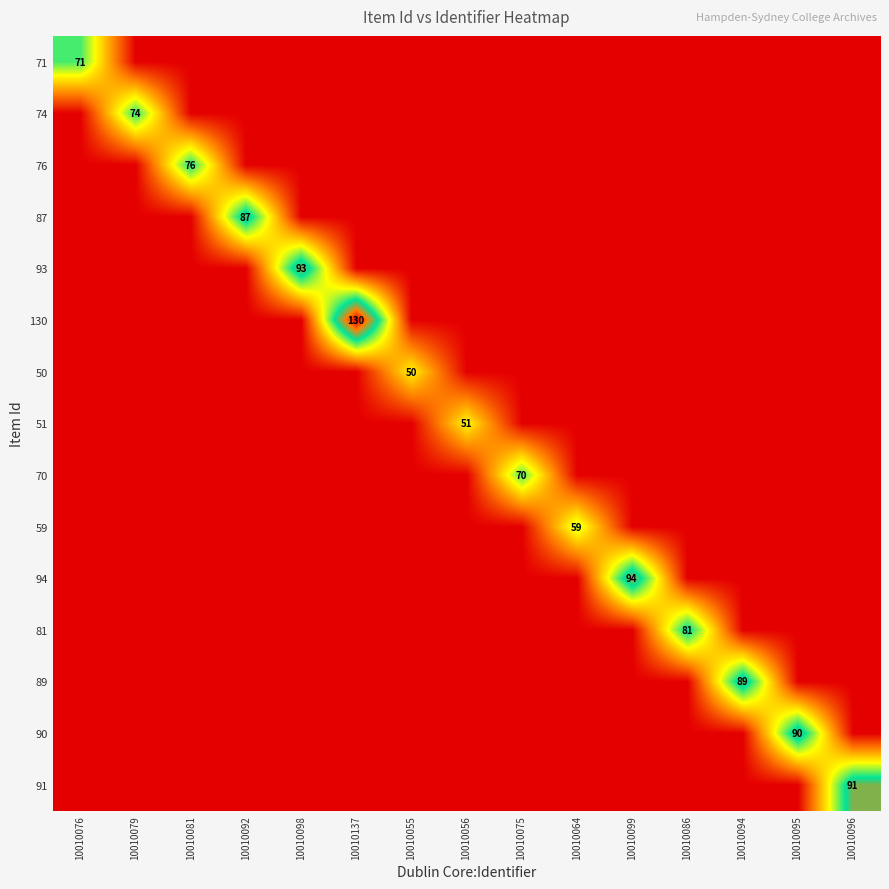

Is the value of 91 at 10010096 greater than the value of 94 at 10010096?

Yes